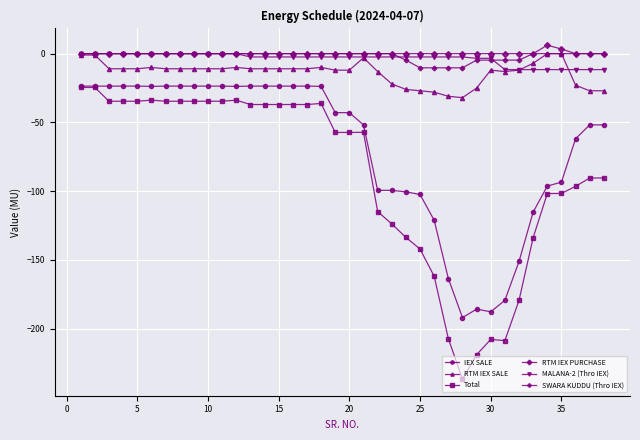

True or false: Total has more than 1 points higher than both neighbors.

True